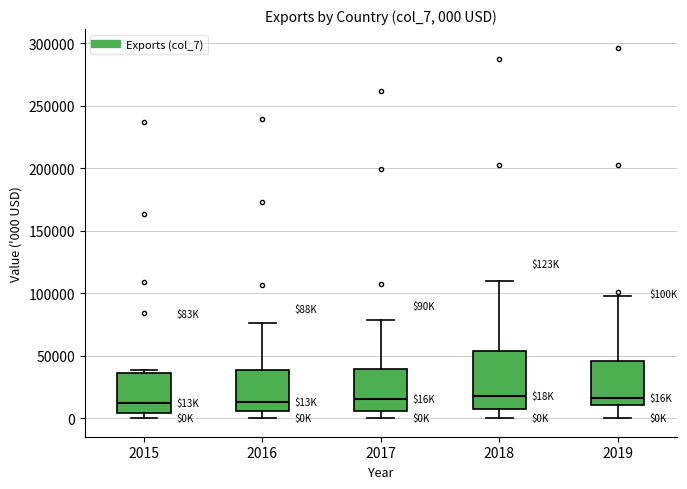

Which box is the tallest, from its lower edge to its upper edge?

2018